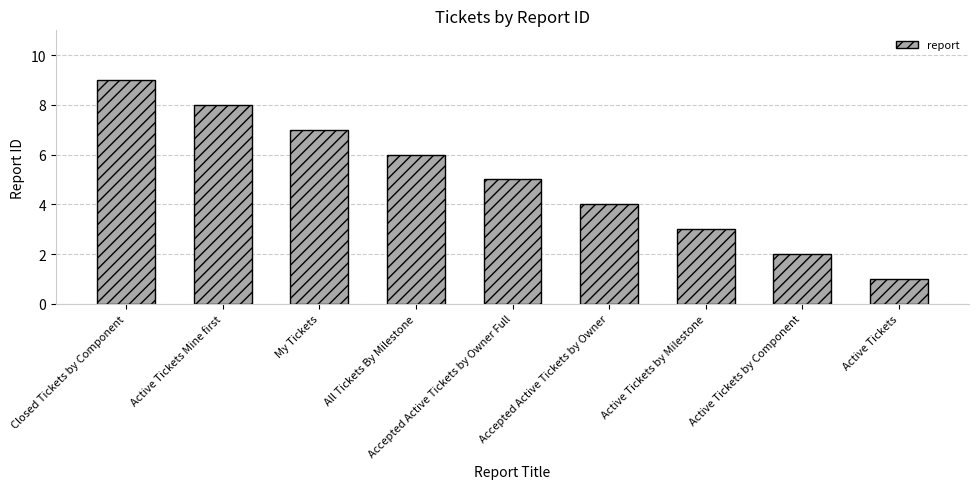

The chart shows a value of 1 at Active Tickets. True or false?

True